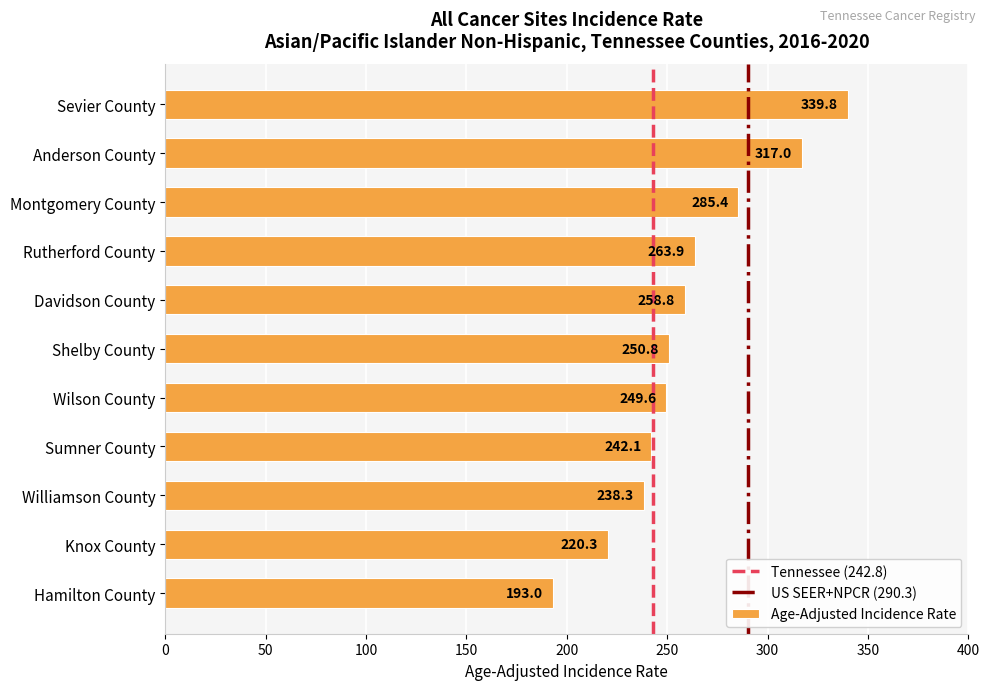

What is the average value?

259.9